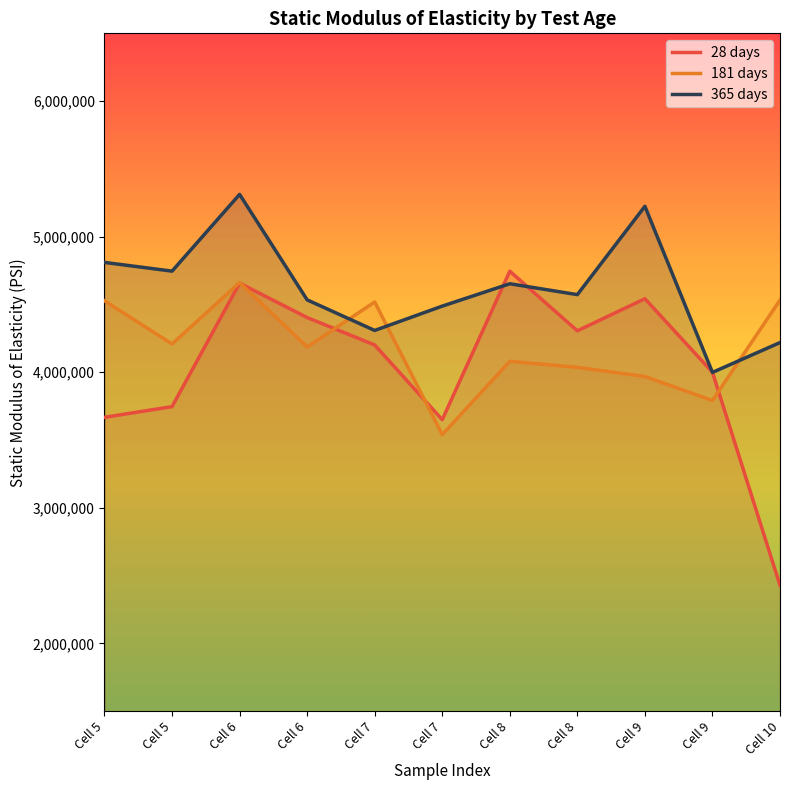

What is the average value of the 365 days series?

4624311